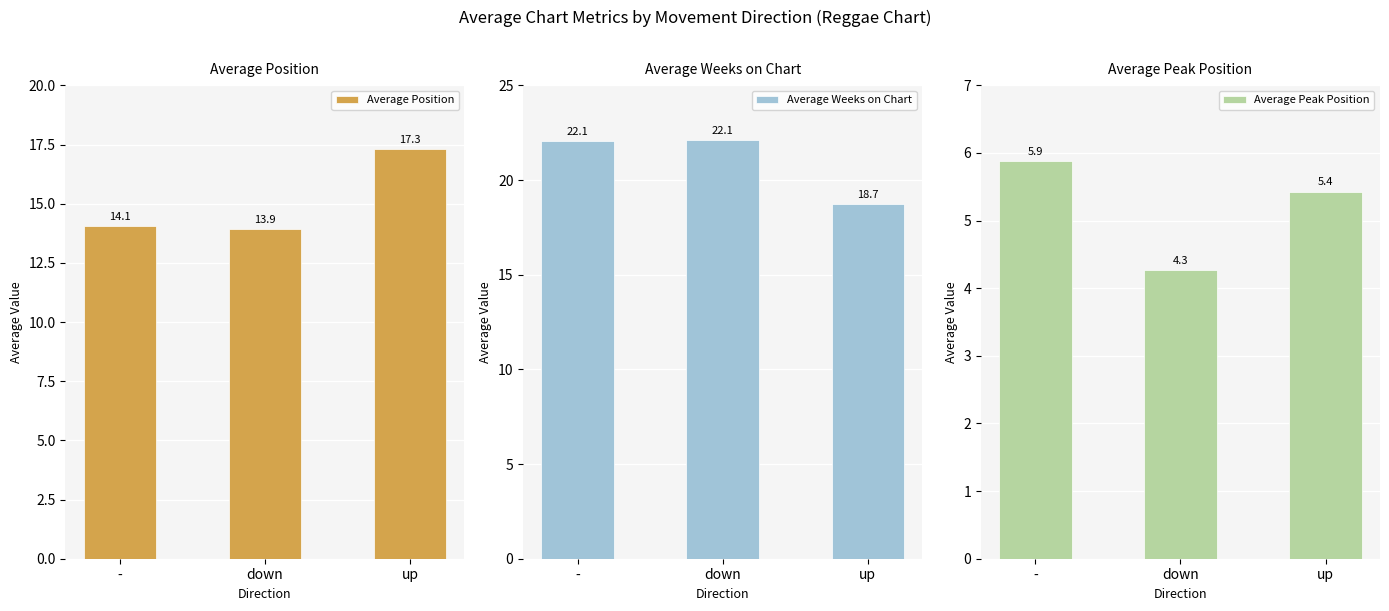

Is the value of Average Peak Position at down greater than the value of Average Position at down?

No